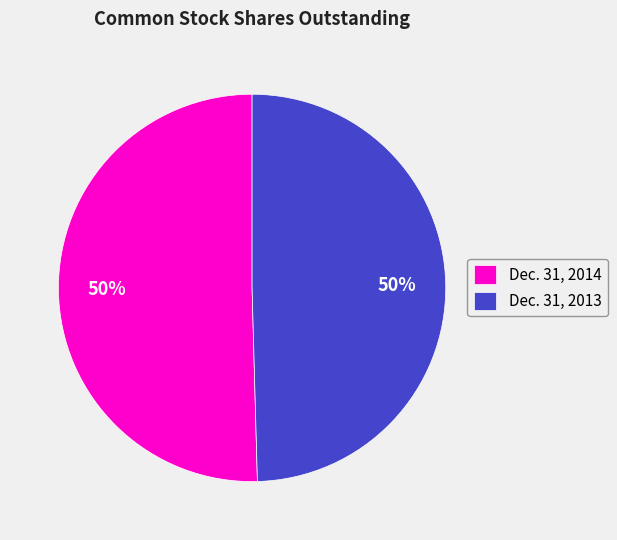

To the nearest percent, what is the combined percentage of Dec. 31, 2014 and Dec. 31, 2013?

100%